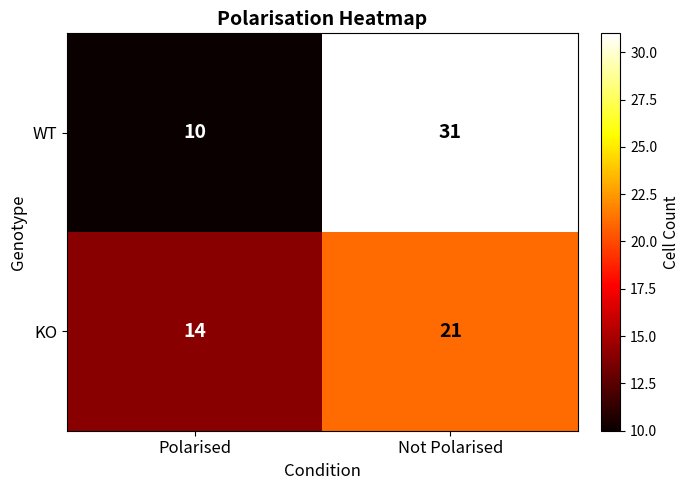

Reading right to left, transcribe all the data shown in this chart.

WT: Not Polarised=31	Polarised=10
KO: Not Polarised=21	Polarised=14